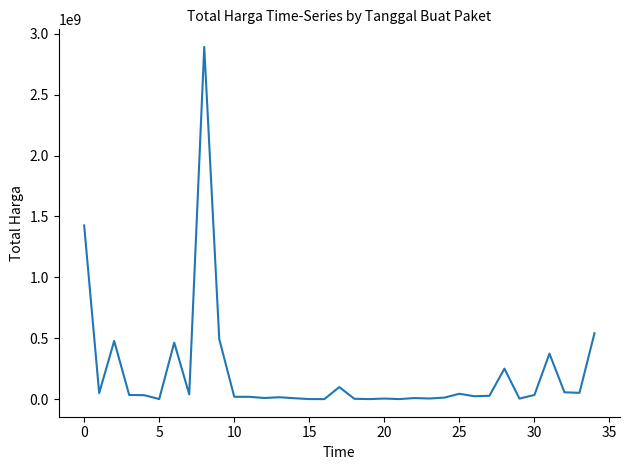

What is the maximum value shown in the chart?

2892122000